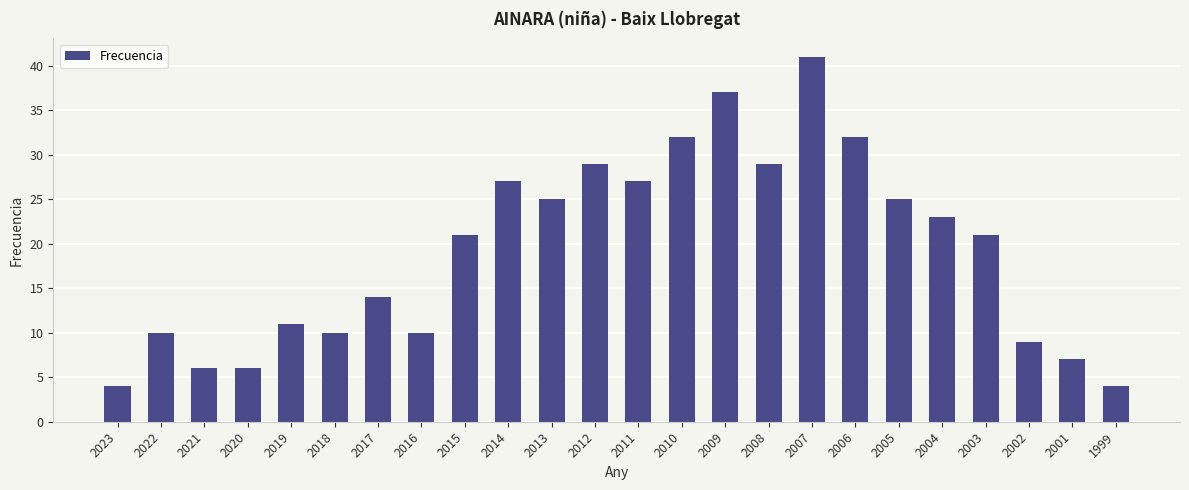

How many bars are there in total?

24